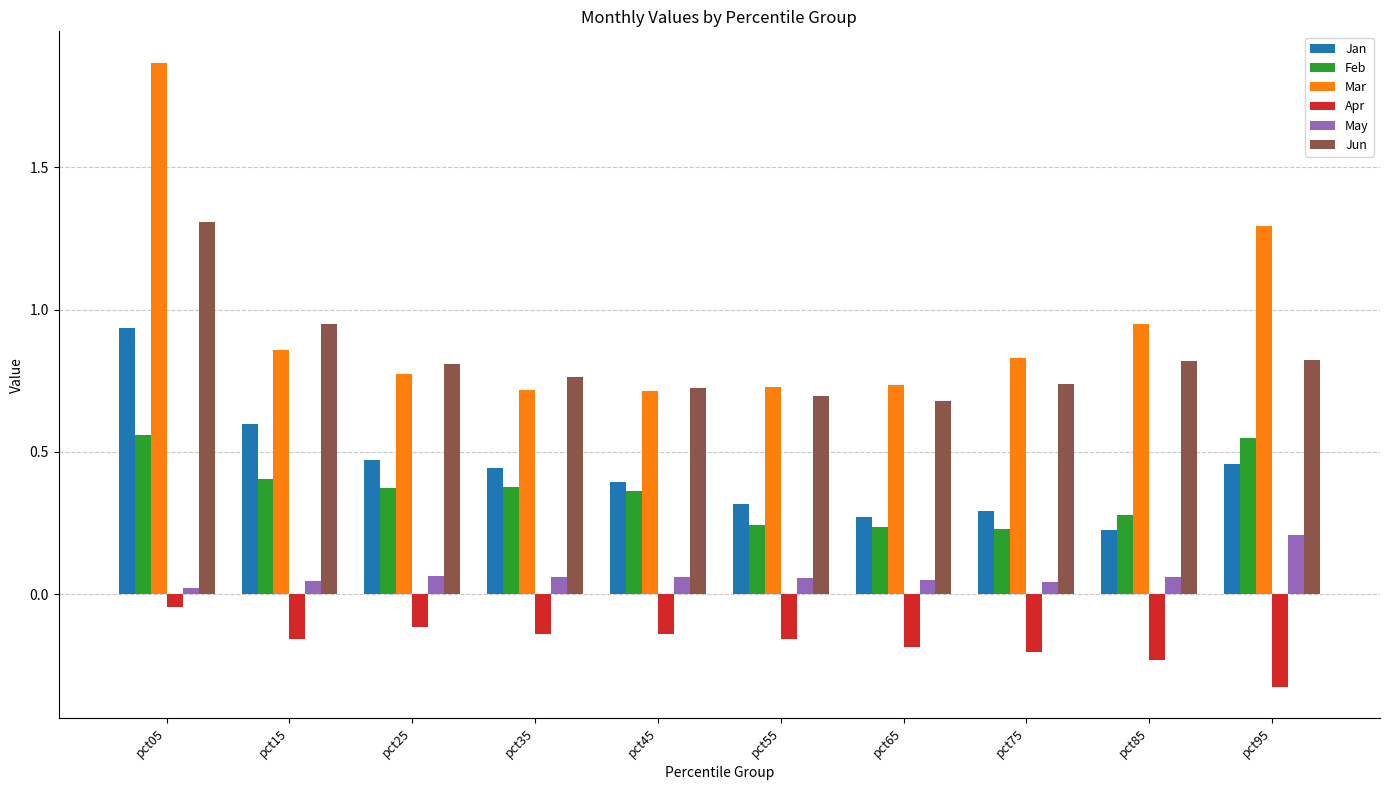

Rank the series by their maximum value, from highest to lowest.

Mar, Jun, Jan, Feb, May, Apr